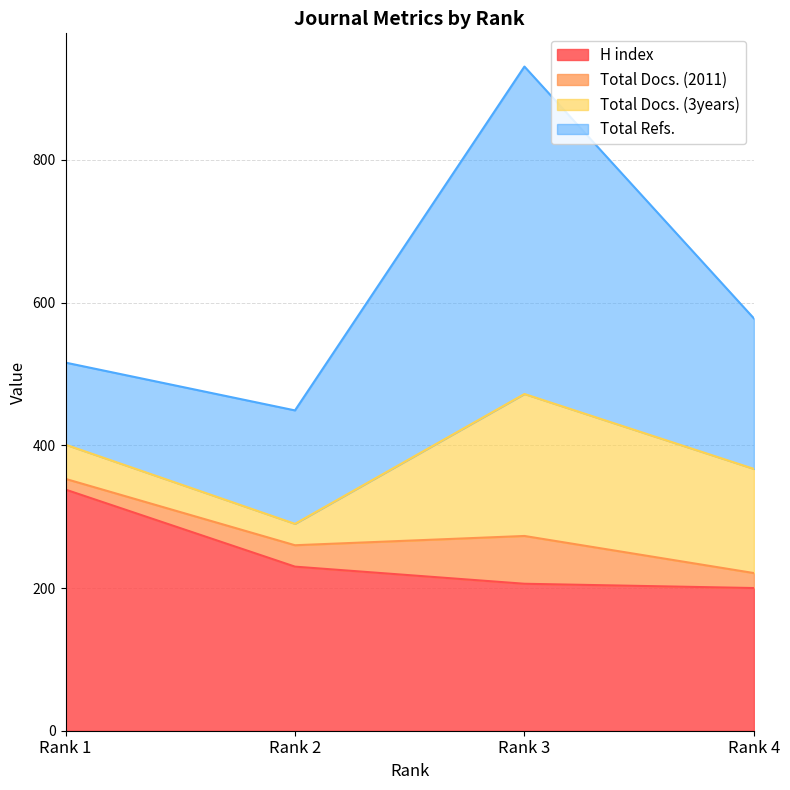

At how many categories does at least one series exceed 381?

1